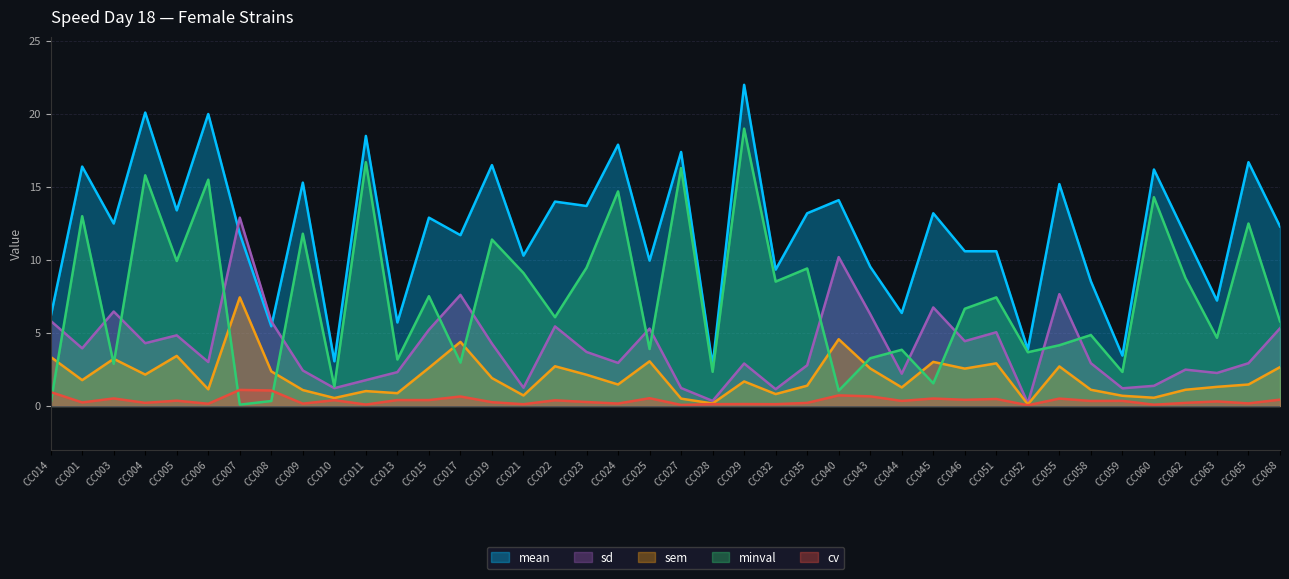

What is the sum of all cv values?

14.7